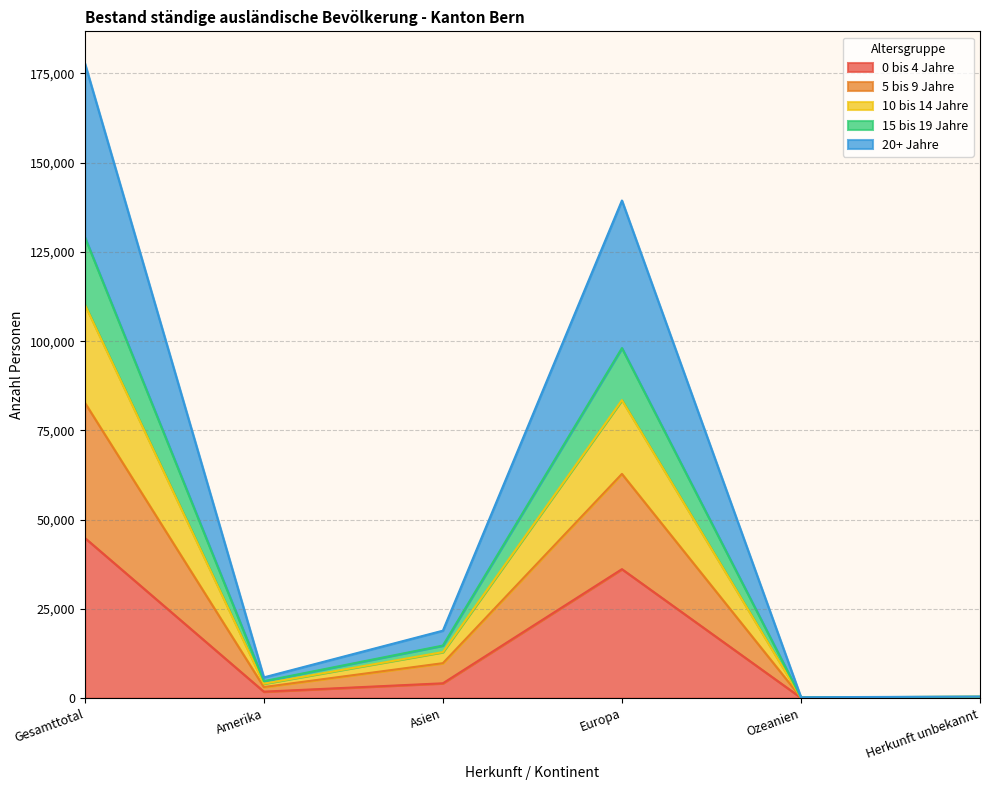

At which category is the sum across all series the highest?

Gesamttotal